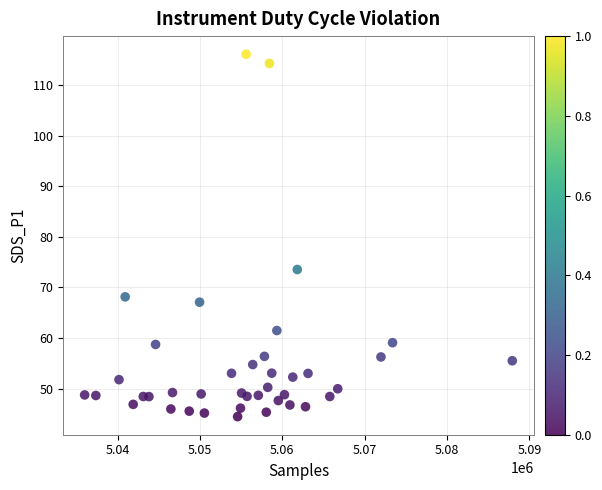

What is the range of X values (max minus min)?

51919.0